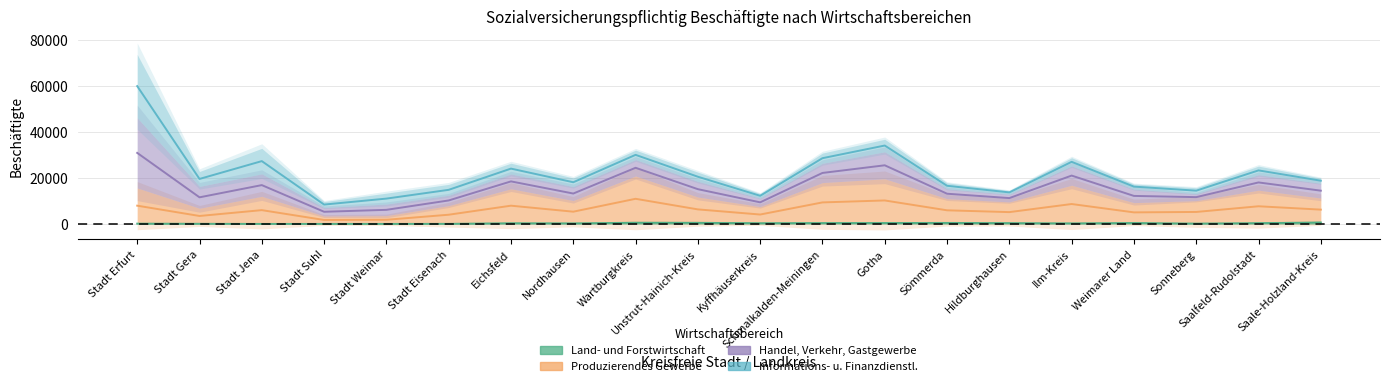

How many values in Land- und Forstwirtschaft are above zero?

17